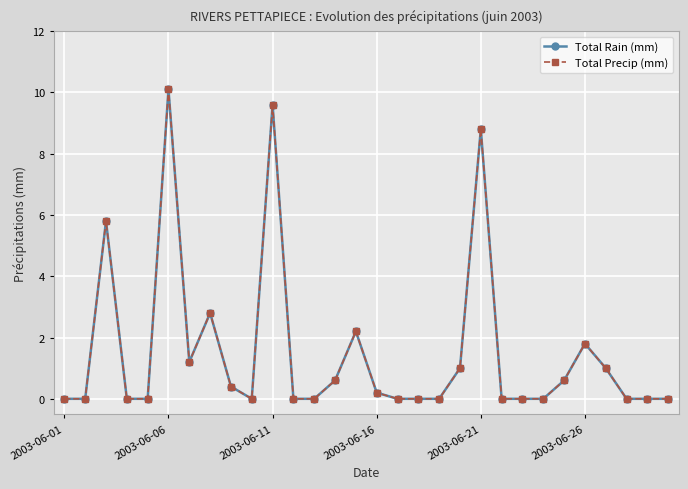

How many lines are shown in the chart?

2